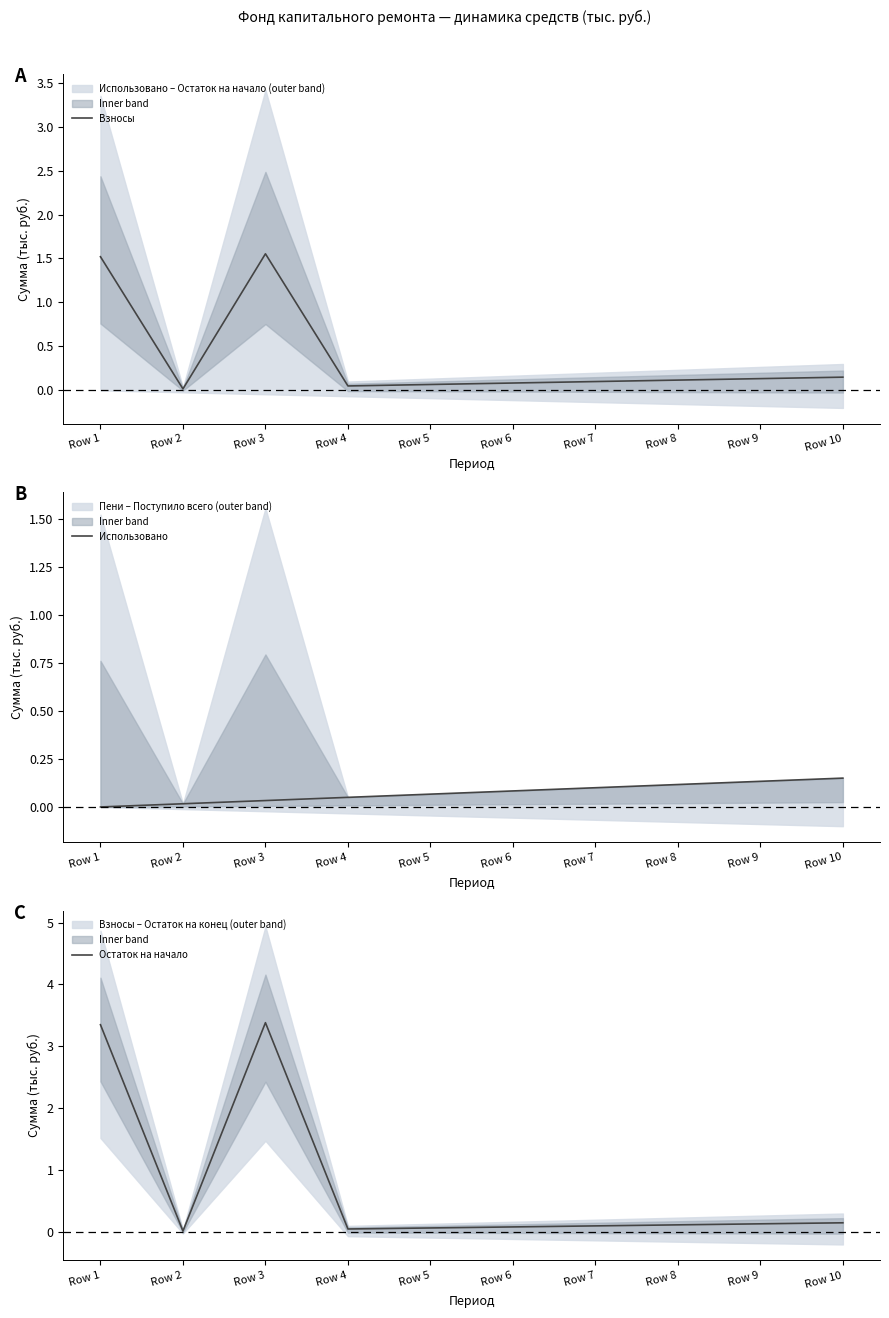

Reading left to right, what are all the values shown in this chart?

Взносы: 1.5	0.0	1.6	0.1	0.1	0.1	0.1	0.1	0.1	0.1
Использовано: 0.0	0.0	0.0	0.1	0.1	0.1	0.1	0.1	0.1	0.1
Остаток на начало: 3.4	0.0	3.4	0.1	0.1	0.1	0.1	0.1	0.1	0.1